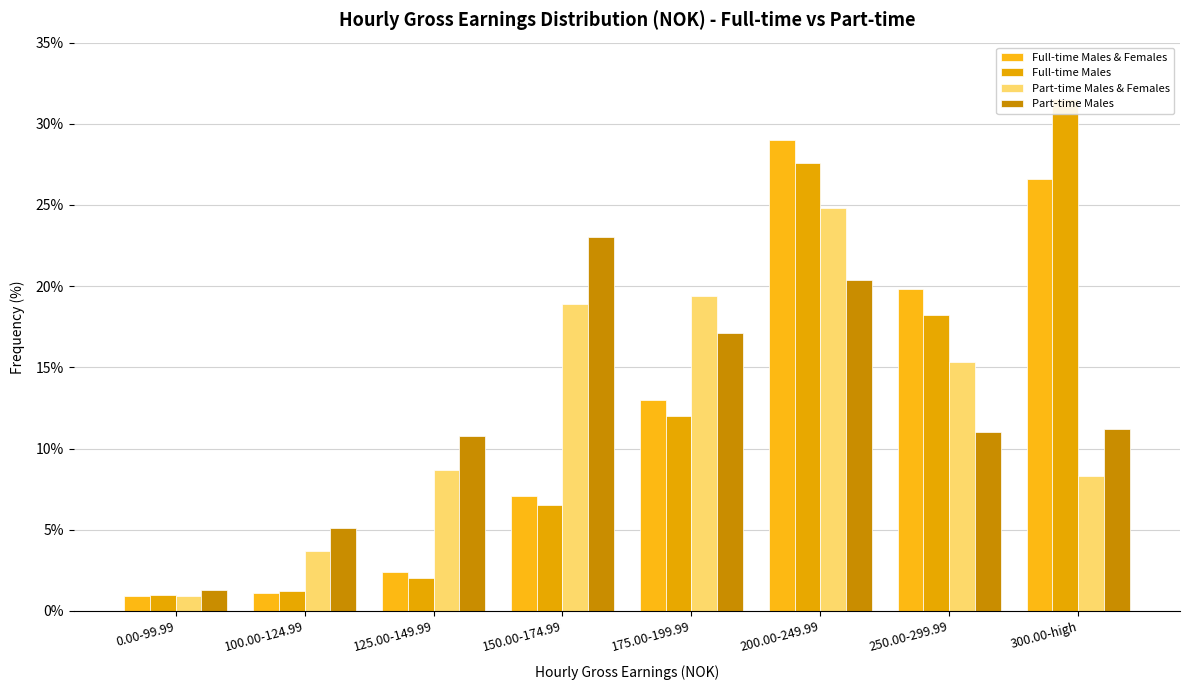

What is the label of the 6th bar from the left?

200.00-249.99